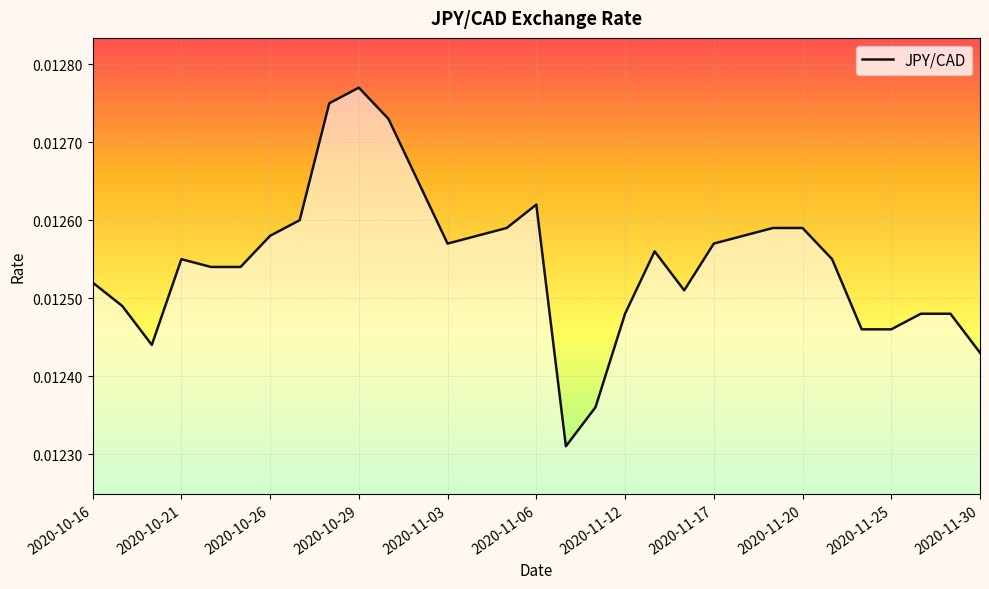

True or false: there are more than 0 points higher than both neighbors.

True